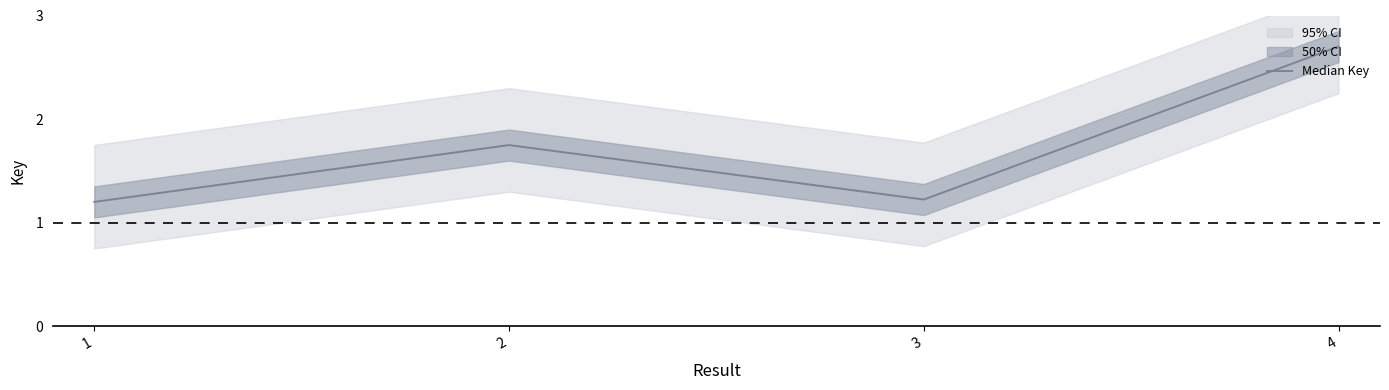

What is the ratio of the value at 1 to the value at 2?

0.7